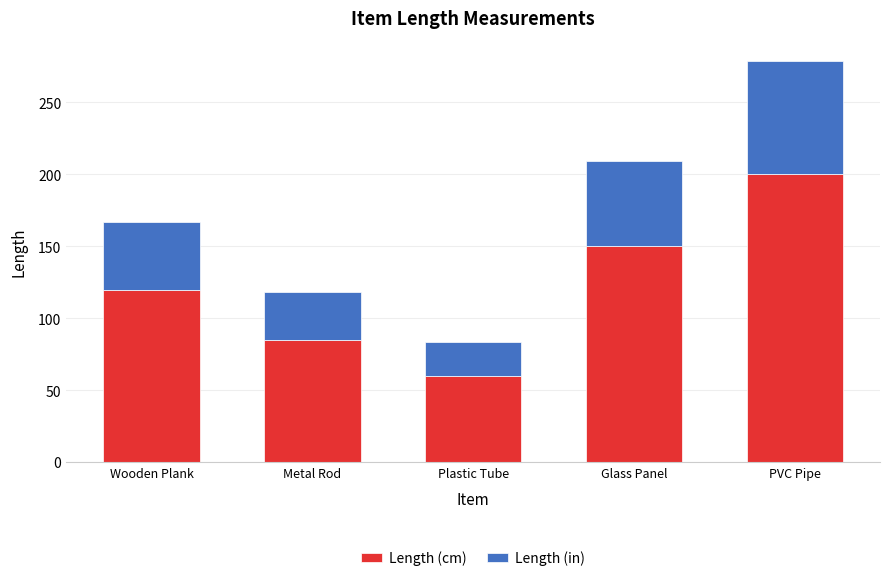

What is the total value across all series at PVC Pipe?

278.7